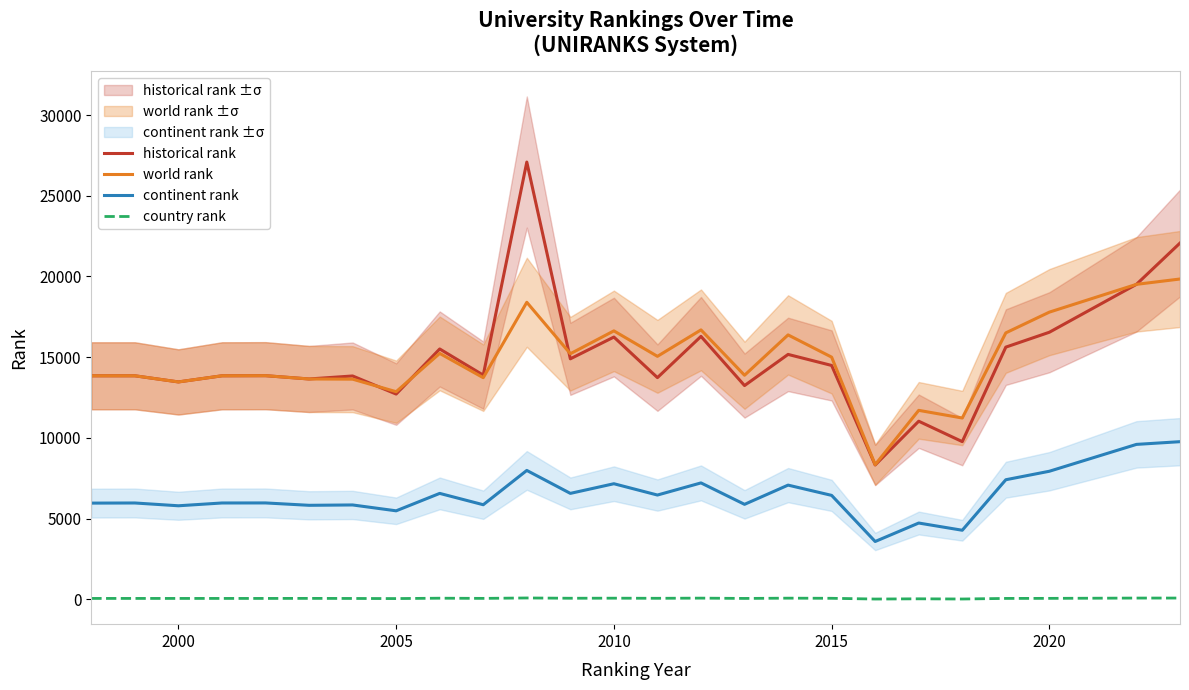

True or false: continent rank and historical rank cross at least once.

False